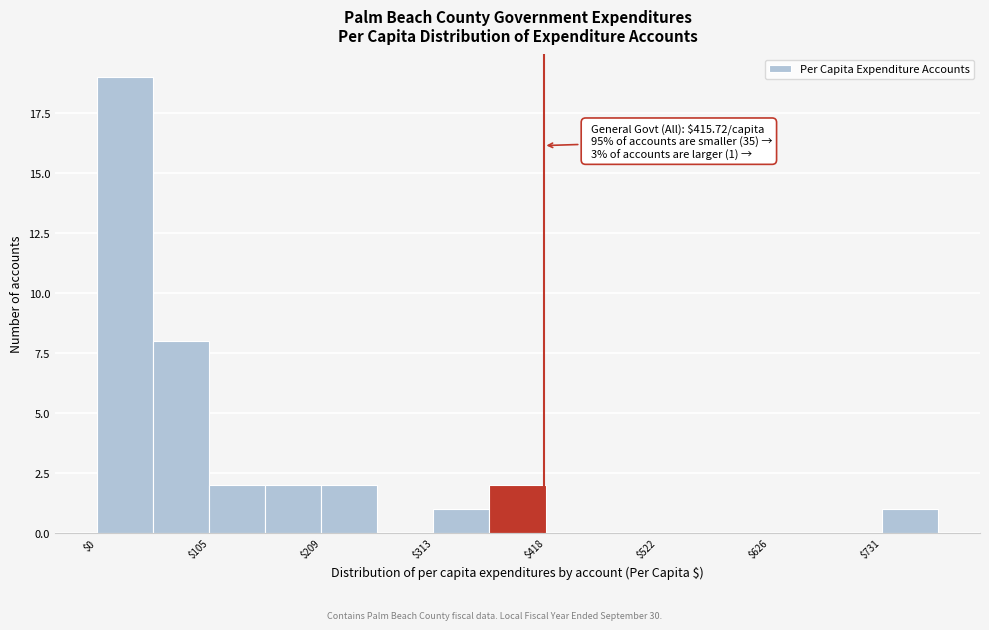

Around what value on the x-axis is the tallest bar? Give the approximate position of its centre, as read against the axis.

20